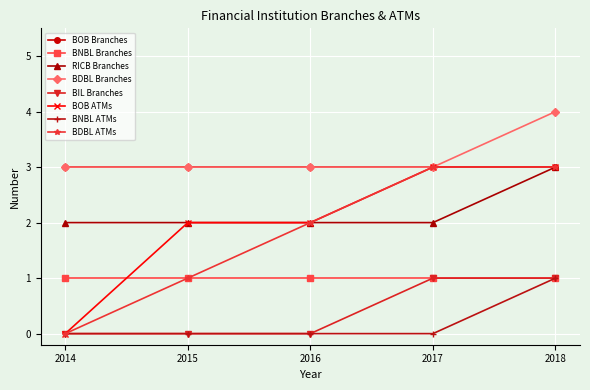

True or false: RICB Branches and BIL Branches intersect in this chart.

False